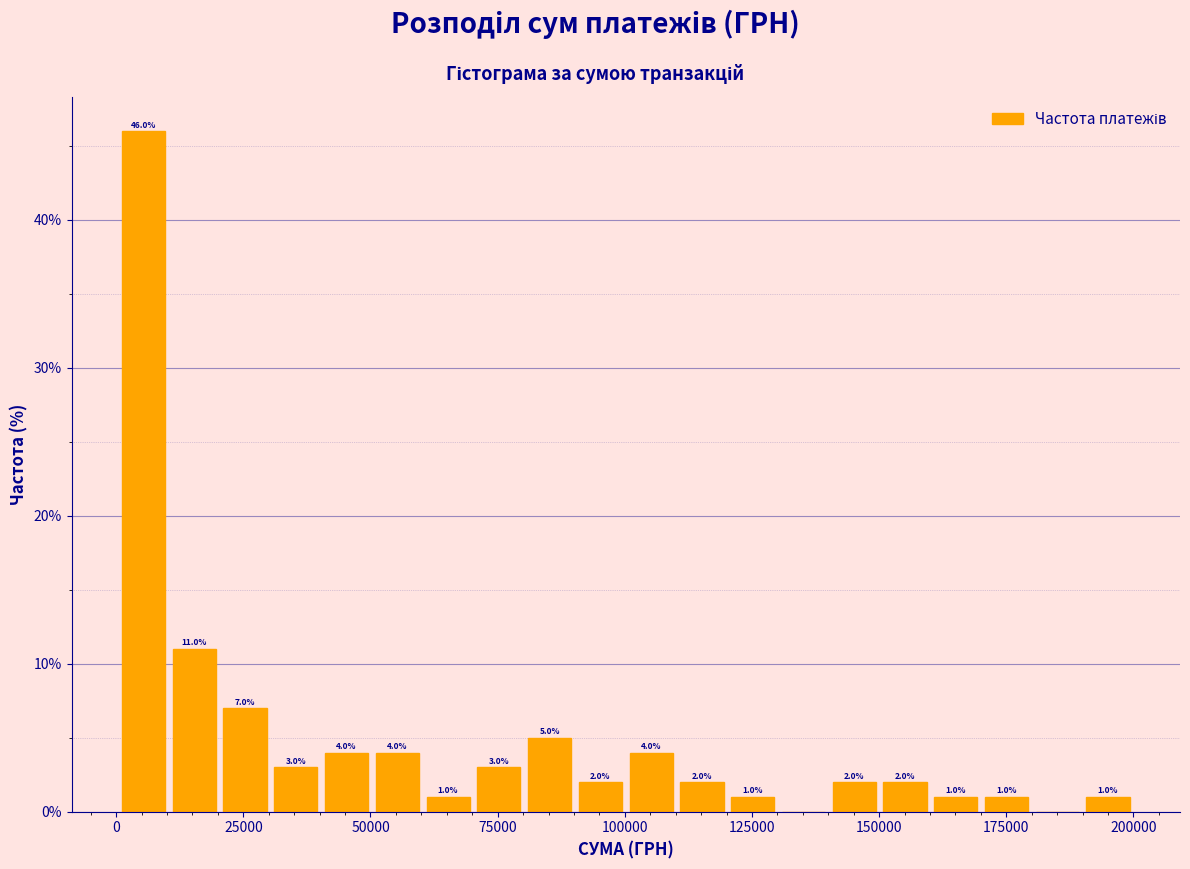

Around what value on the x-axis is the tallest bar? Give the approximate position of its centre, as read against the axis.

5000